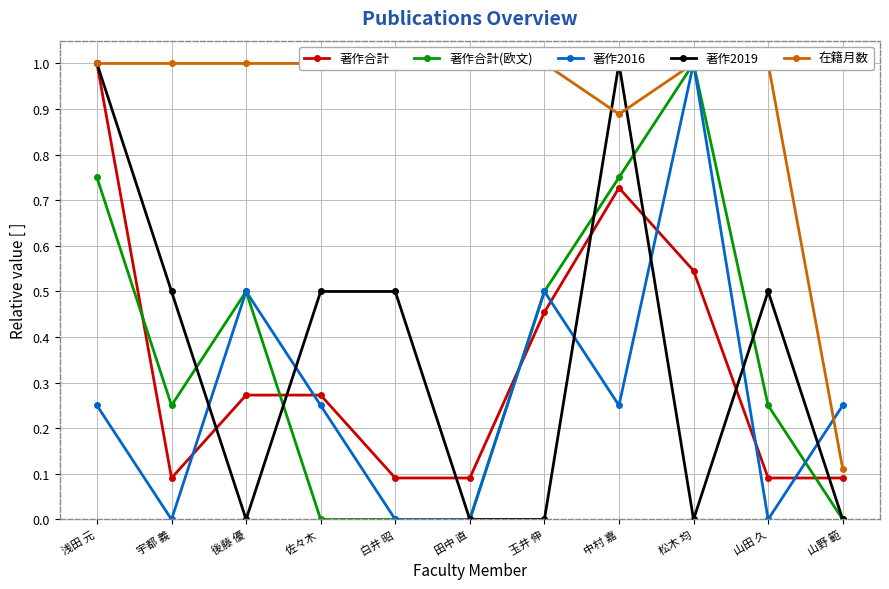

True or false: 著作合計 and 在籍月数 cross at least once.

False